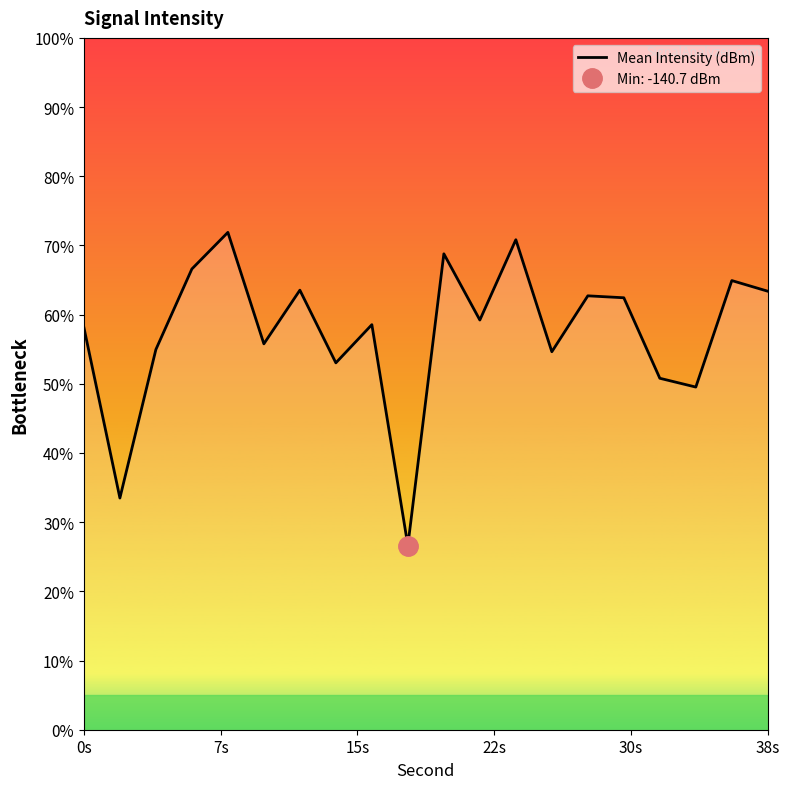

The value at 13 is -199.2. True or false?

False